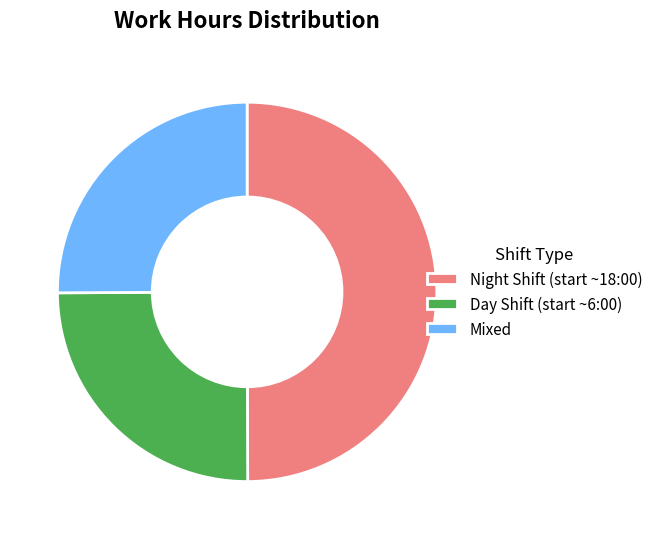

What is the largest slice in the pie chart?

Night Shift (start ~18:00)